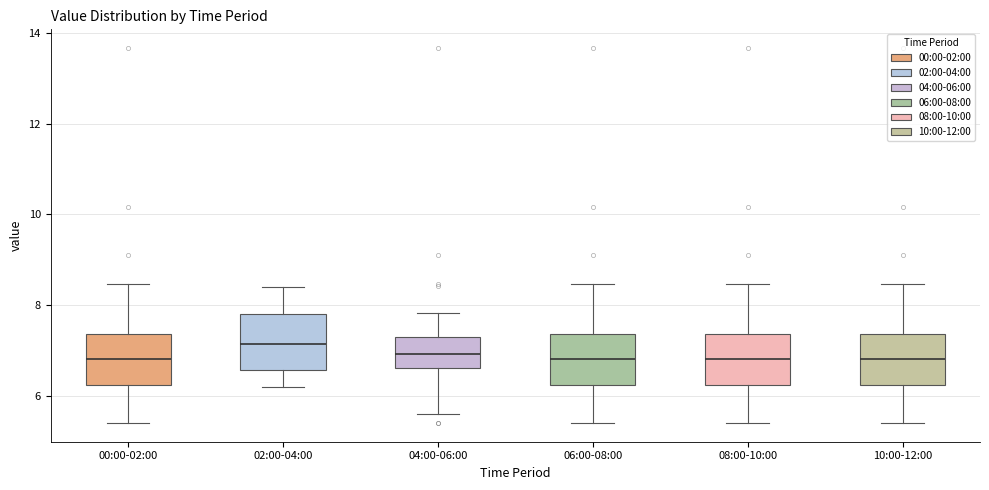

Reading left to right, read every box against the y-axis: the position of its median line, the range the box covers, and the ends of its whiskers. The values are not printed on the chart, so give them approximately, as read against the axis.

00:00-02:00: median 6.8, box 6.2 to 7.4, whiskers 5.4 to 8.4
02:00-04:00: median 7.2, box 6.6 to 7.8, whiskers 6.2 to 8.4
04:00-06:00: median 7.0, box 6.6 to 7.4, whiskers 5.6 to 7.8
06:00-08:00: median 6.8, box 6.2 to 7.4, whiskers 5.4 to 8.4
08:00-10:00: median 6.8, box 6.2 to 7.4, whiskers 5.4 to 8.4
10:00-12:00: median 6.8, box 6.2 to 7.4, whiskers 5.4 to 8.4